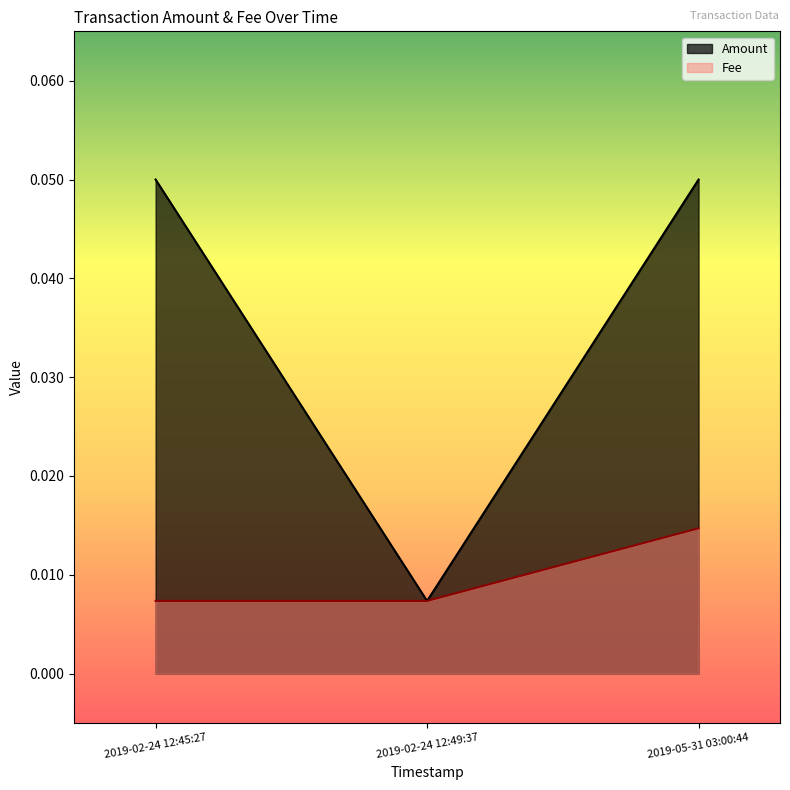

Where is Fee nearest to the value 0?

2019-02-24 12:45:27